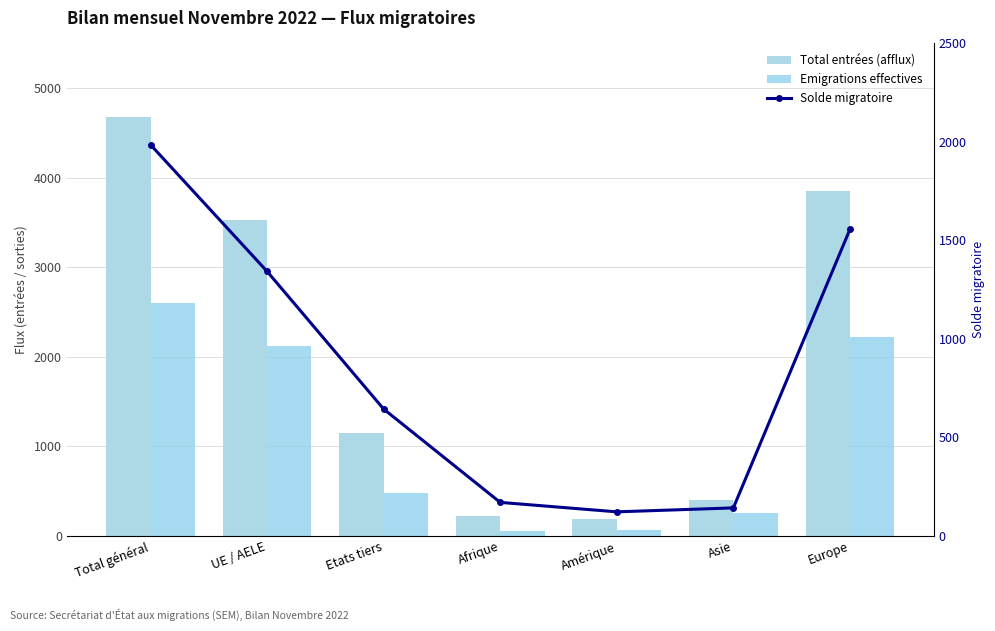

Is it true that Emigrations effectives equals 2218 at Europe?

True